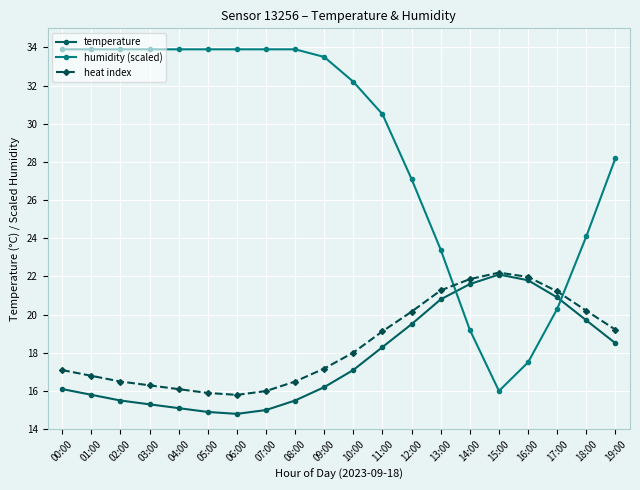

How many lines are shown in the chart?

3